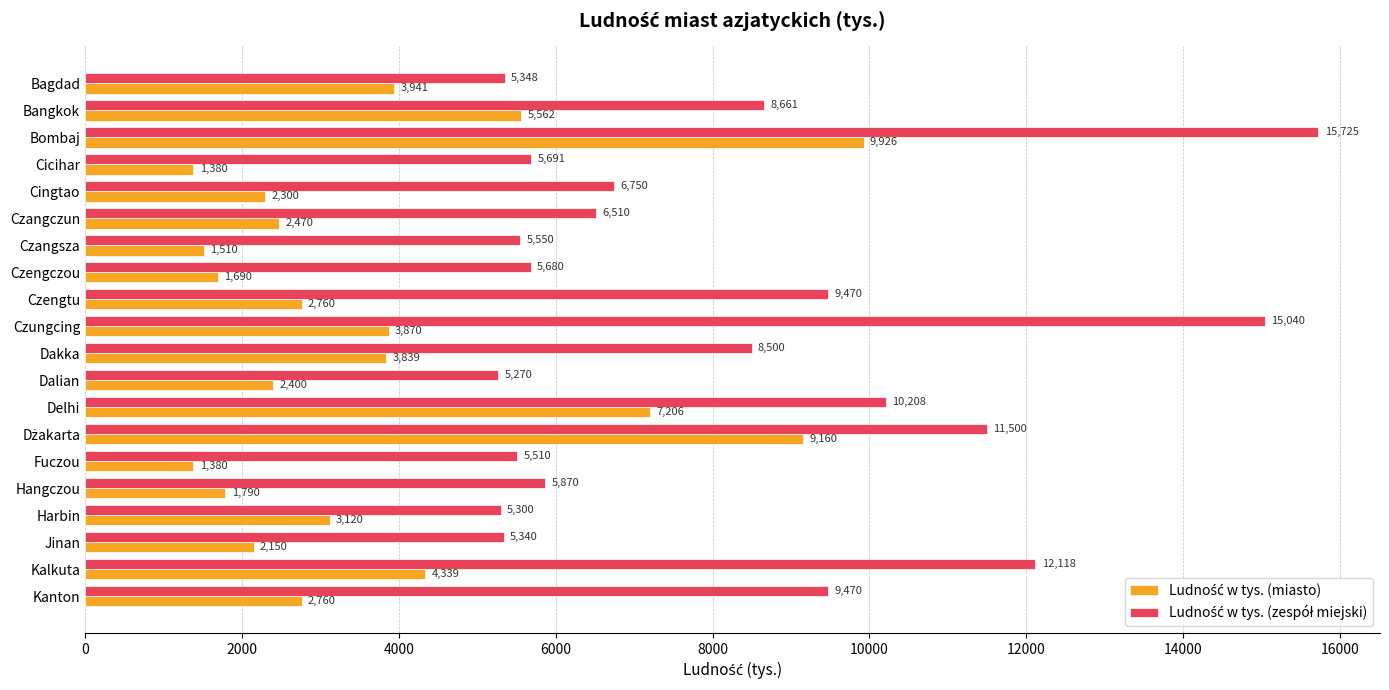

What is the difference between the highest and lowest values at Kalkuta?

7779